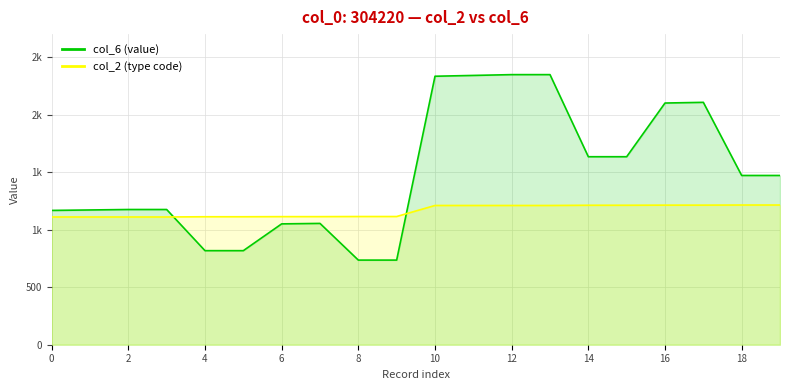

True or false: col_2 and col_6 intersect in this chart.

True